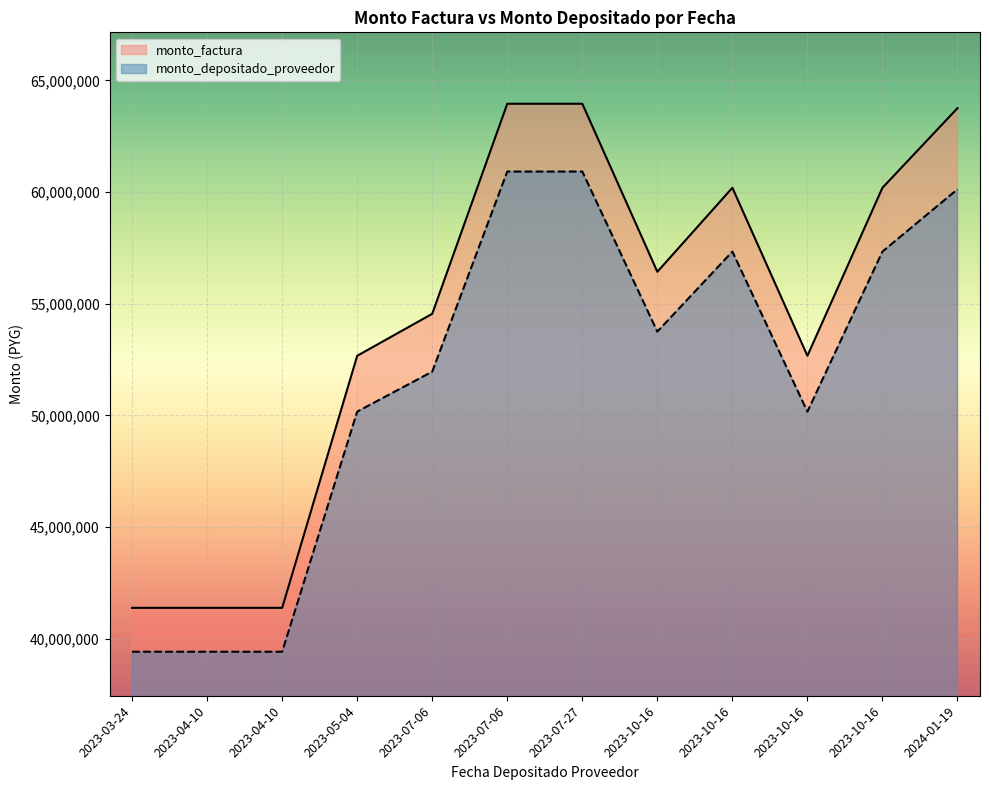

True or false: monto_factura and monto_depositado_proveedor cross at least once.

False